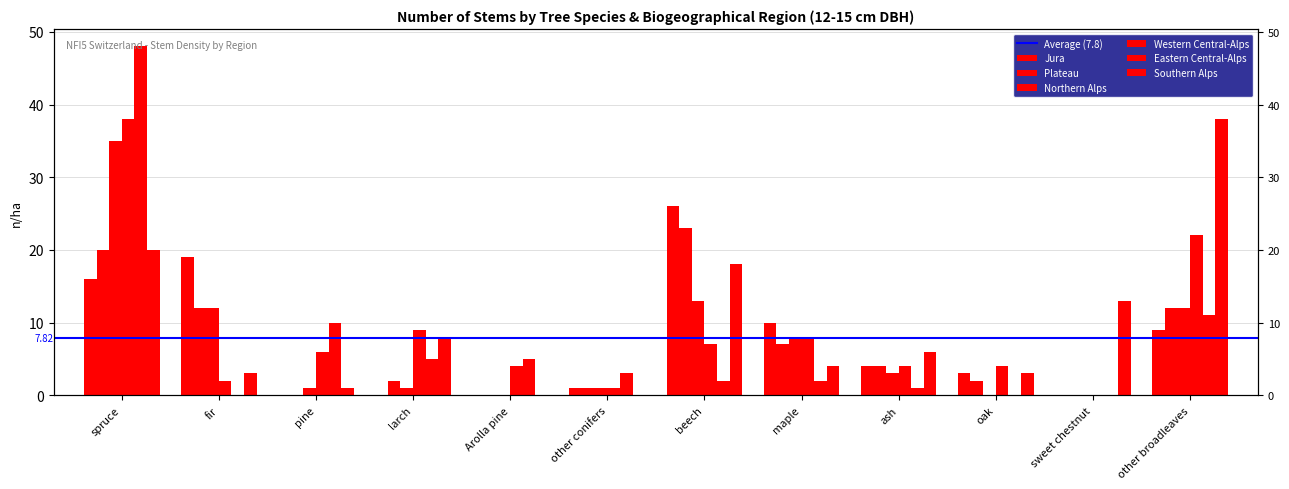

What are all the series names shown in the legend?

Jura, Plateau, Northern Alps, Western Central-Alps, Eastern Central-Alps, Southern Alps